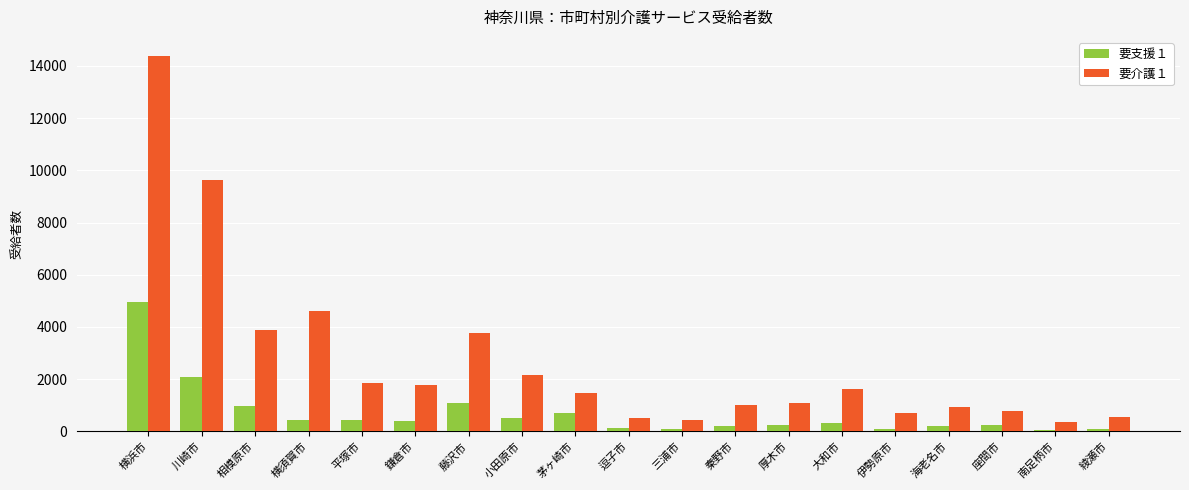

Is the value of 要介護１ at 小田原市 greater than the value of 要支援１ at 南足柄市?

Yes